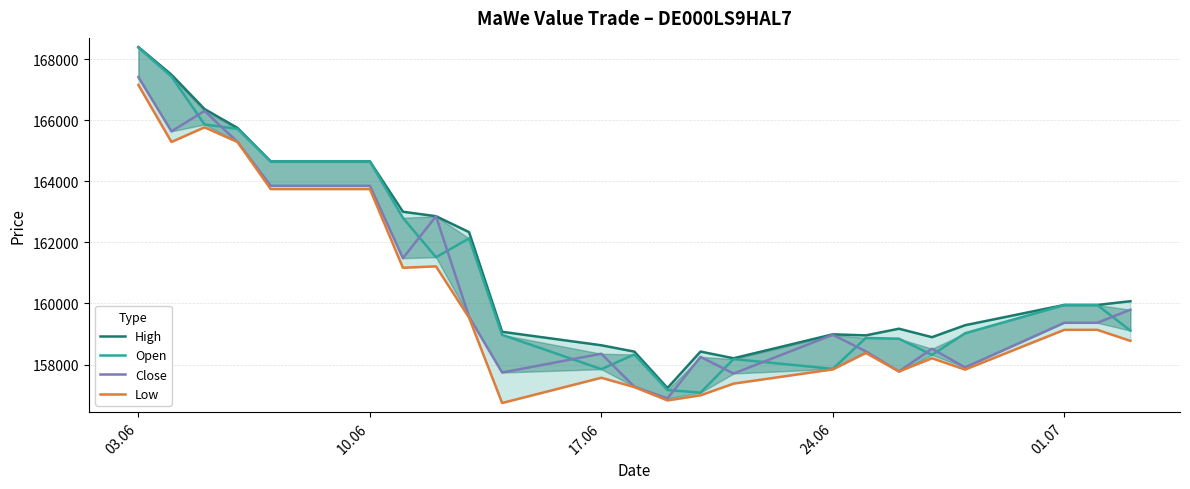

Does the chart have visible grid lines?

Yes